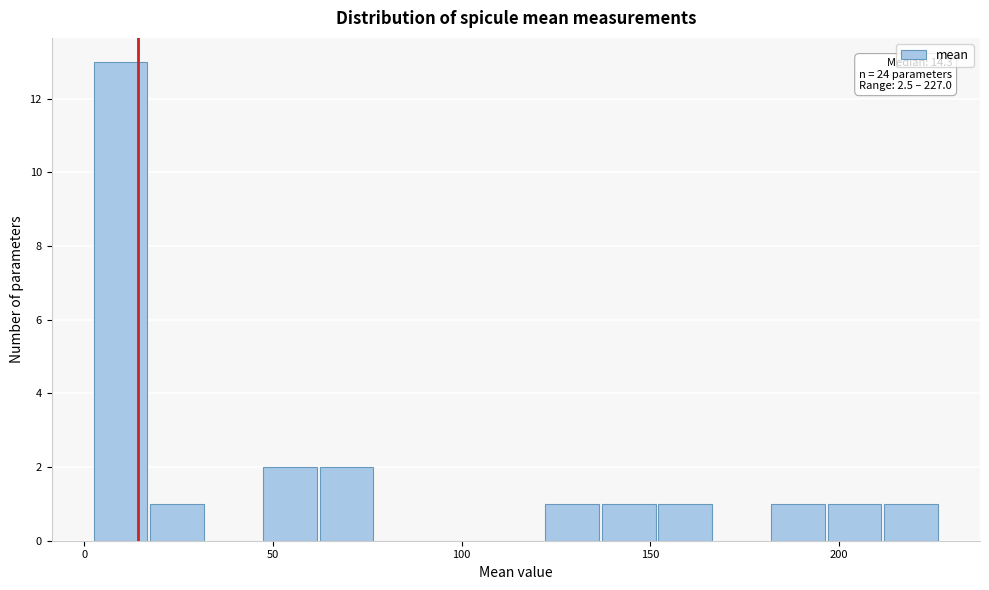

Read against the x-axis, roughly where is the centre of the tallest bar?

10